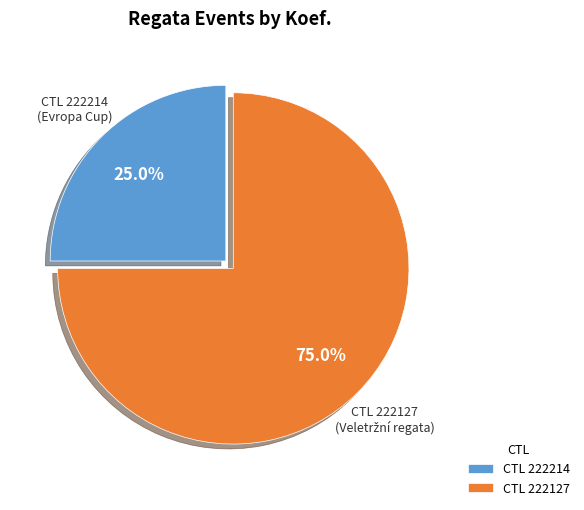

To the nearest percent, what is the difference between the largest and smallest slice percentages?

50%